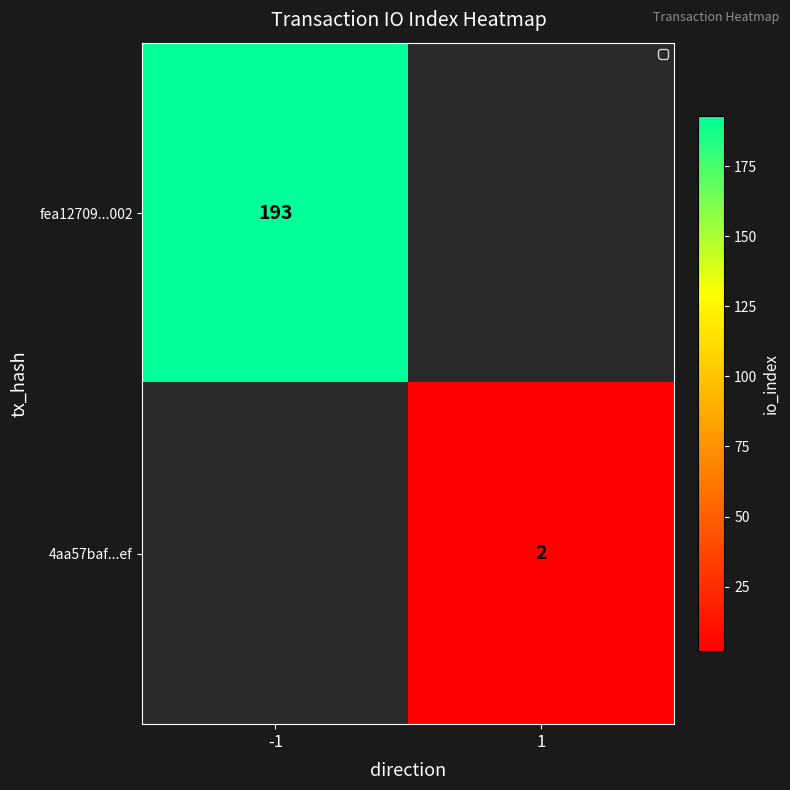

Is it true that fea12709...002 equals 76 at -1?

False